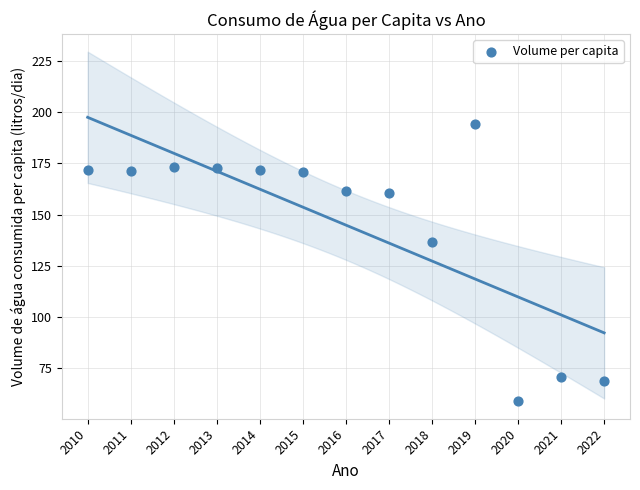

What Y value in the scatter plot is closest to 126?

136.7